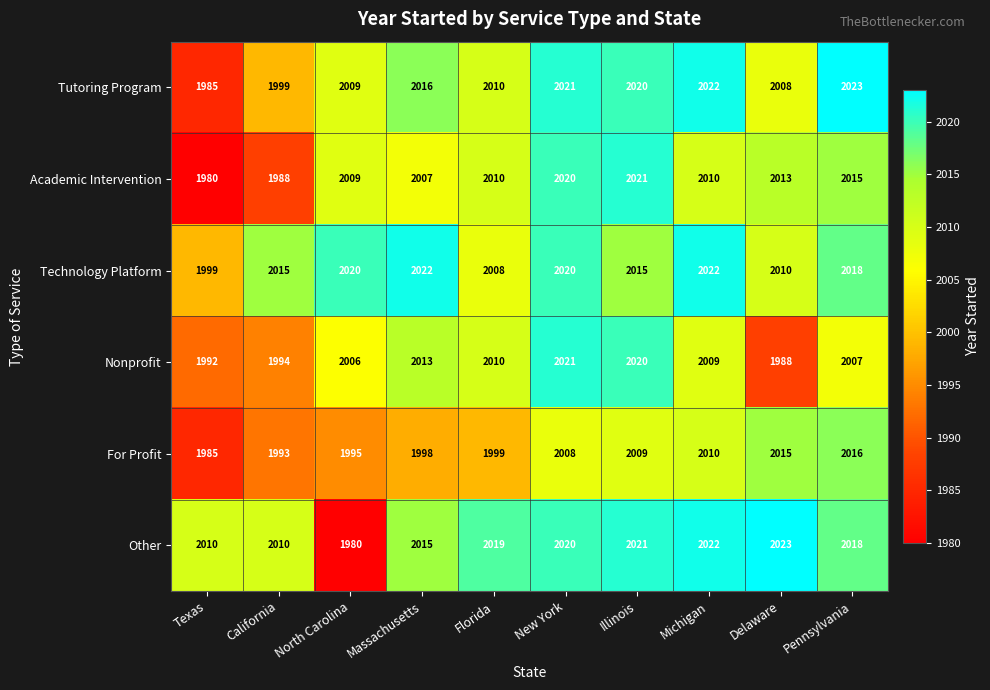

What is the highest value of the For Profit series?

2016